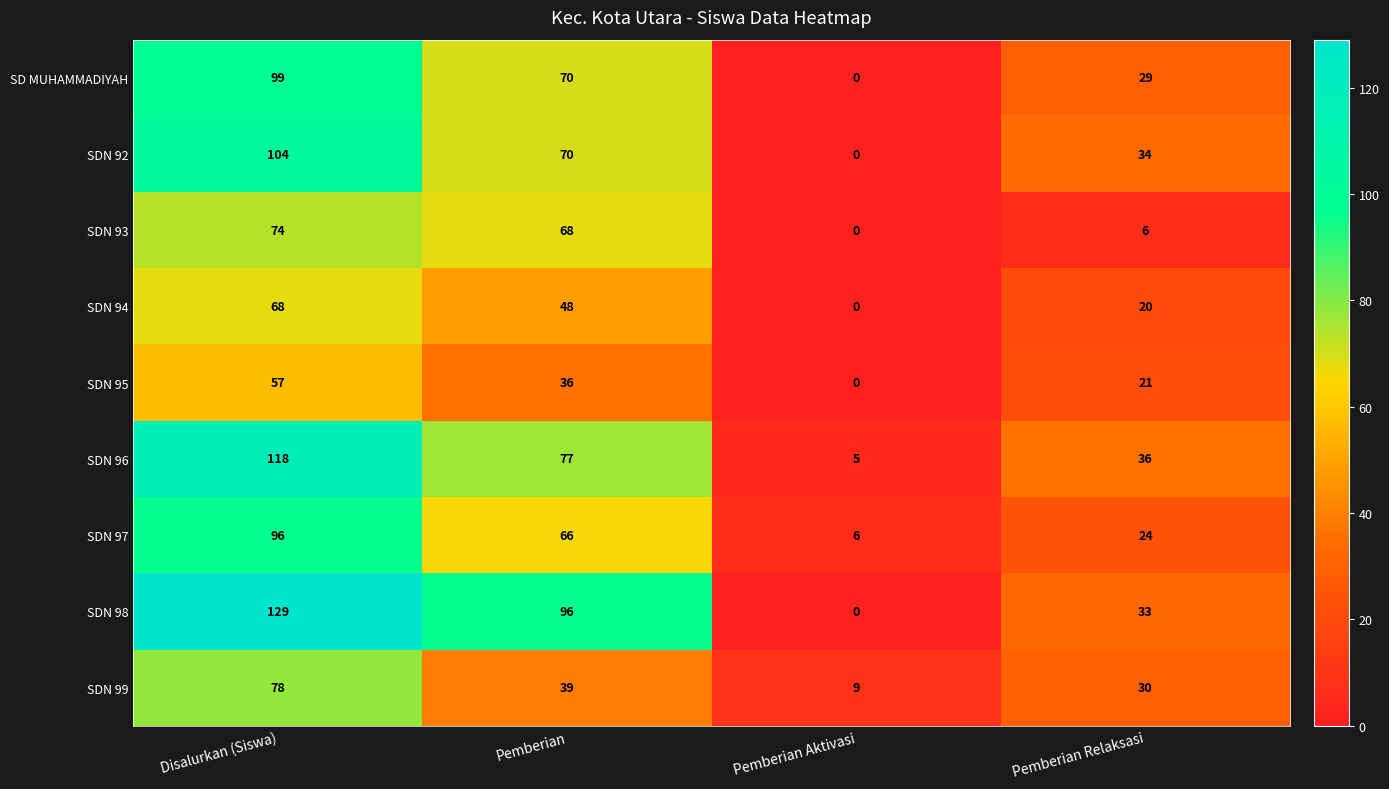

List the series in order of their peak value, lowest first.

SDN 95, SDN 94, SDN 93, SDN 99, SDN 97, SD MUHAMMADIYAH, SDN 92, SDN 96, SDN 98